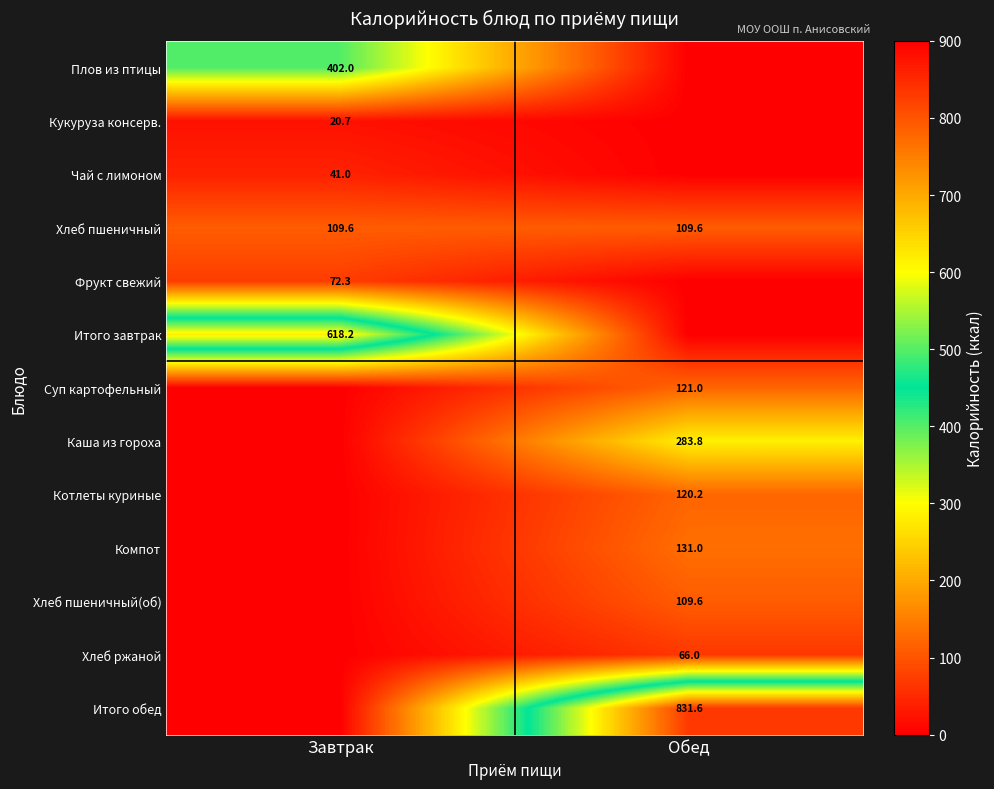

The value of Хлеб пшеничный(об) at Обед is 109.6. True or false?

True